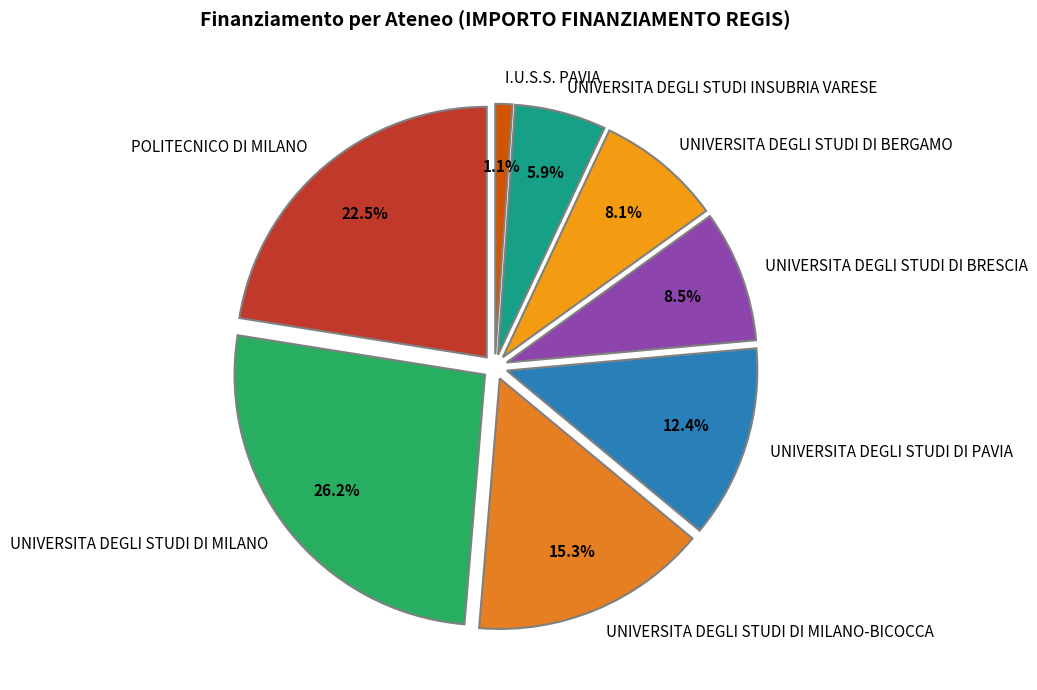

Count the number of slices in the pie.

8